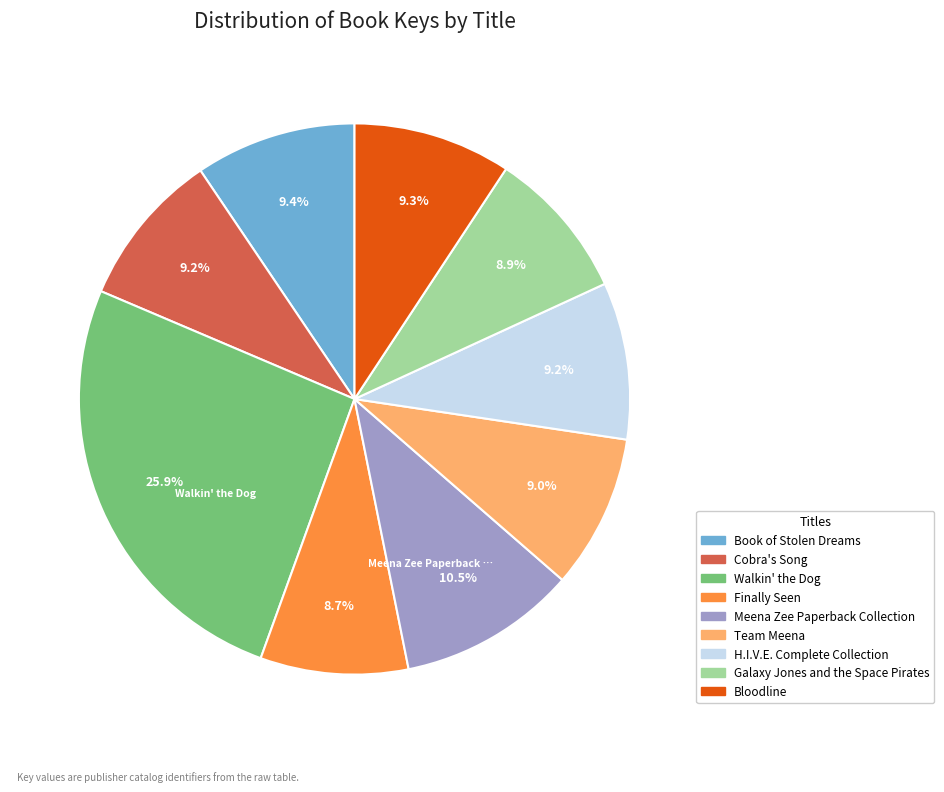

What percentage is the Team Meena slice, to the nearest percent?

9%